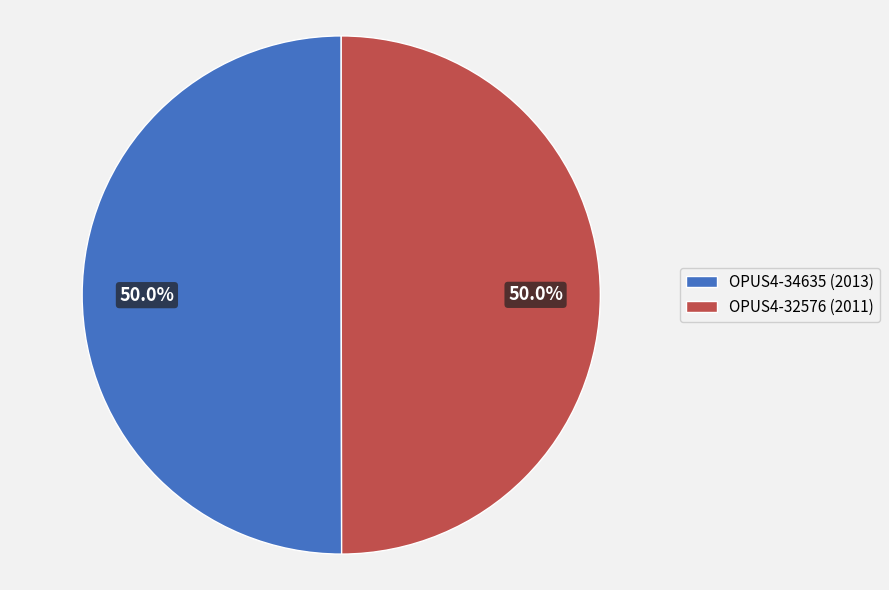

To the nearest percent, what portion does OPUS4-32576 (2011) represent?

50%